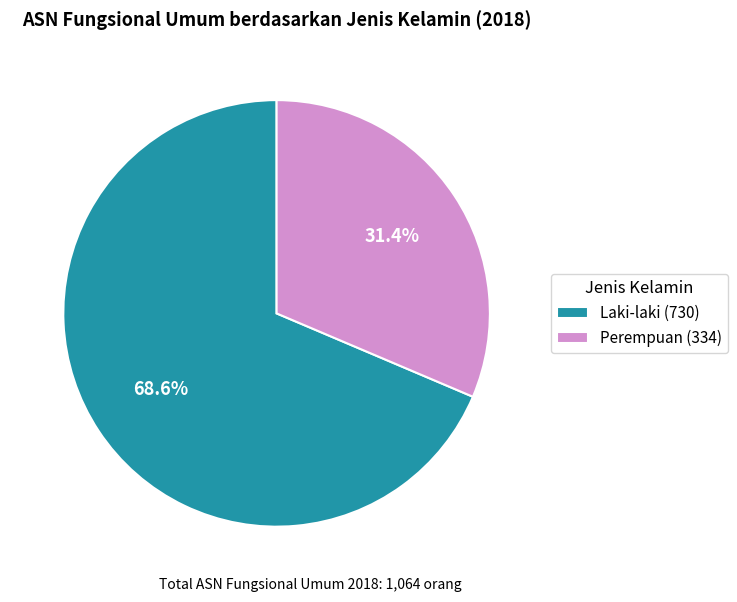

Is there any slice that represents more than half of the pie?

Yes